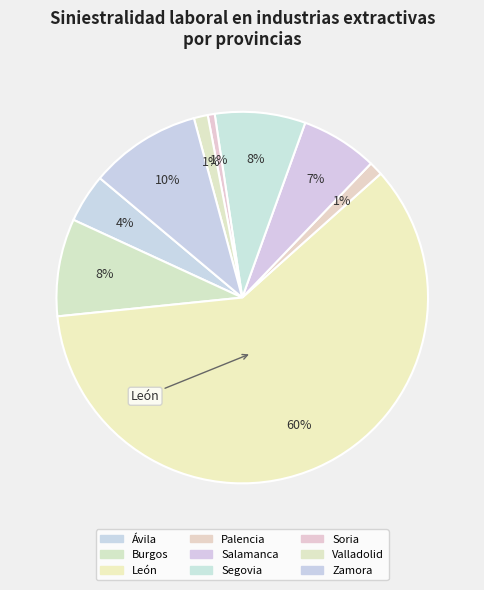

What is the total percentage of Zamora and Salamanca?

16.4%